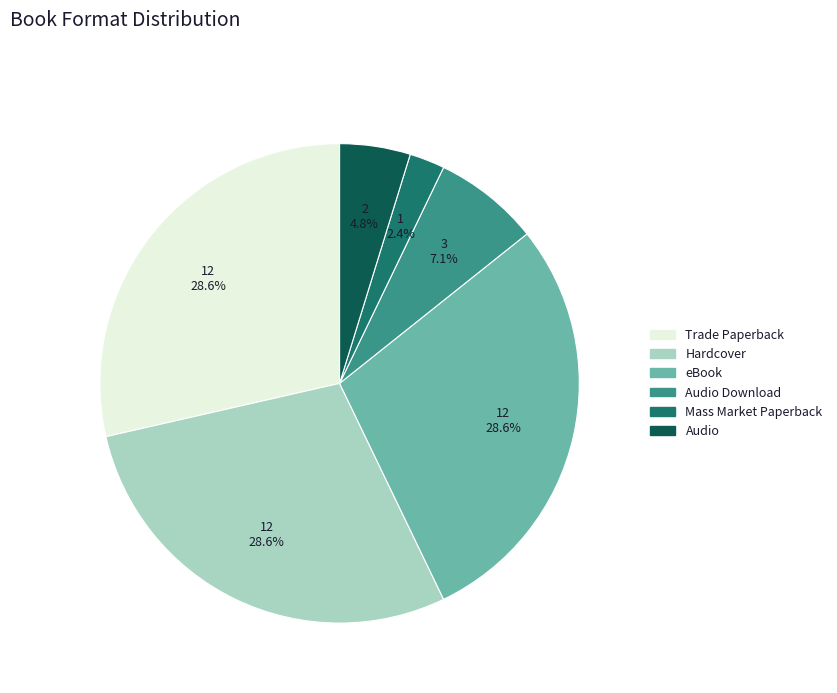

Which category has the smallest portion of the pie?

Mass Market Paperback